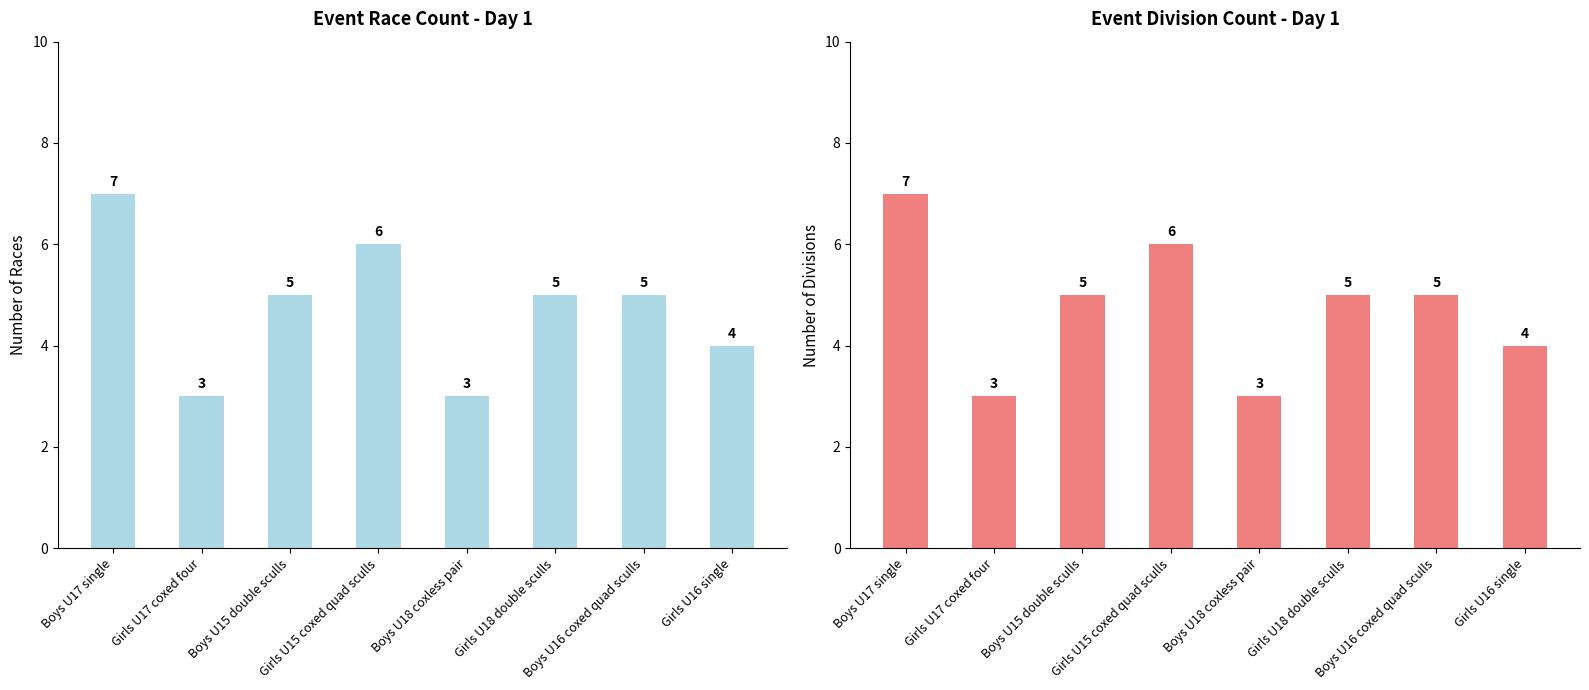

Are the bars horizontal?

No